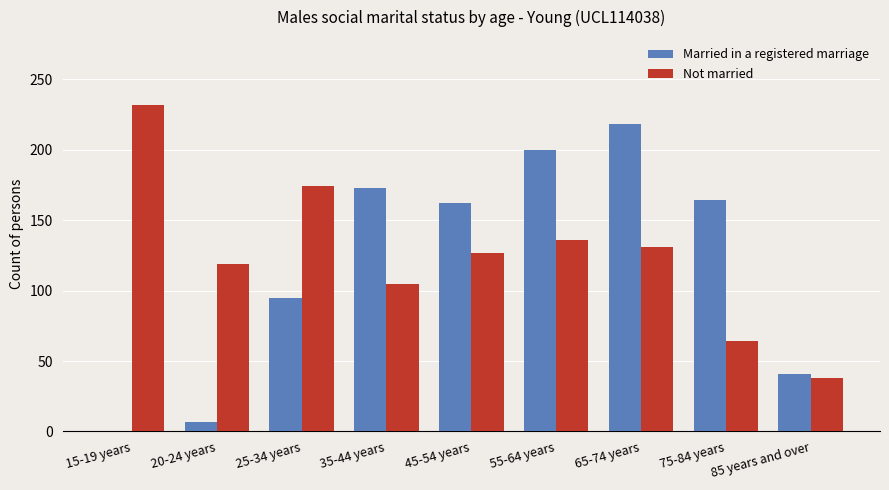

Between 20-24 years and 25-34 years, which series saw the biggest shift?

Married in a registered marriage